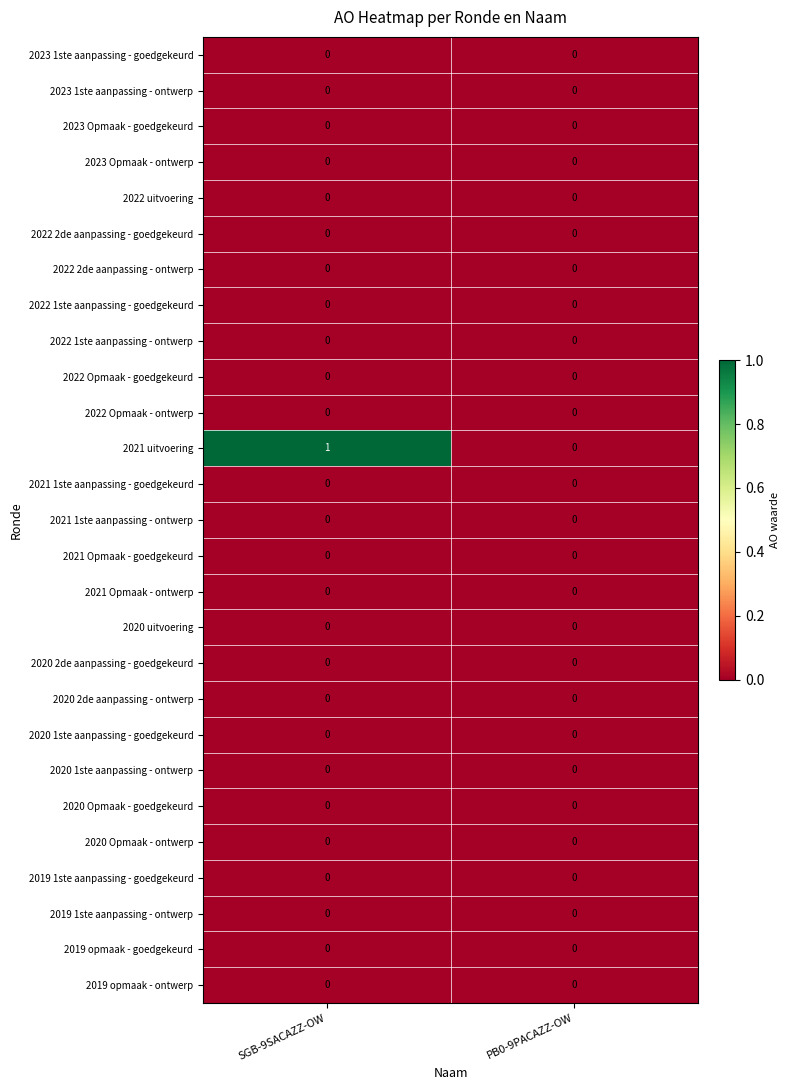

Between SGB-9SACAZZ-OW and PB0-9PACAZZ-OW, which series saw the biggest shift?

2021 uitvoering